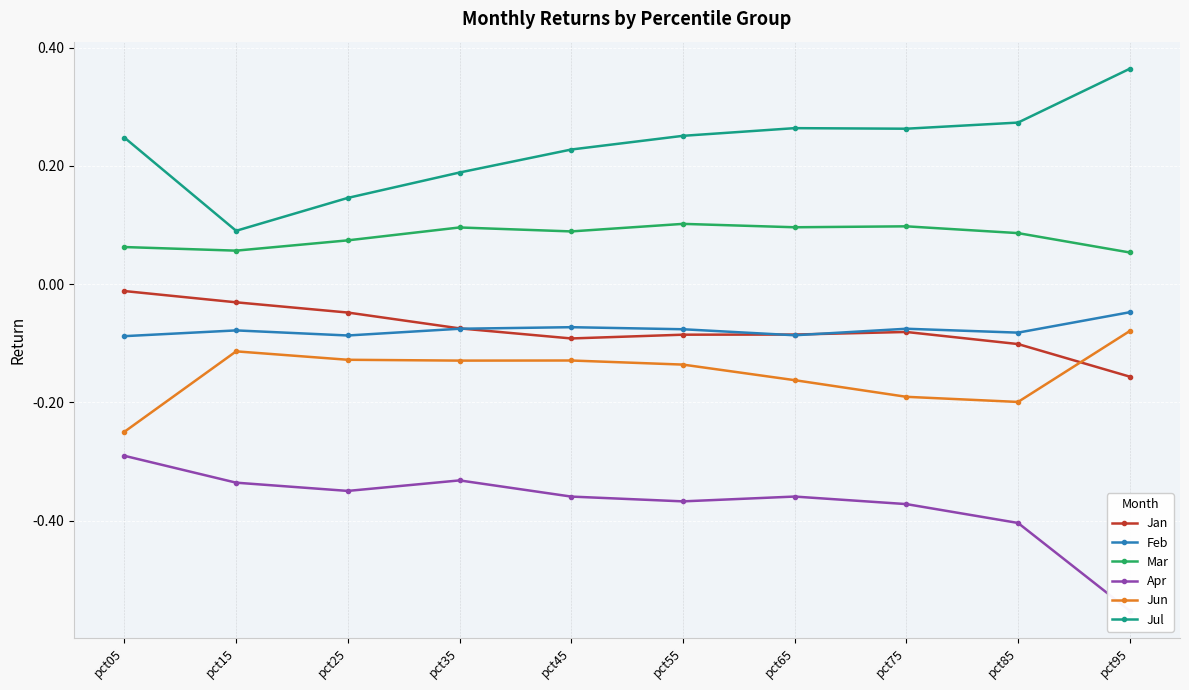

Which has a higher value, pct05 or pct55?

pct05